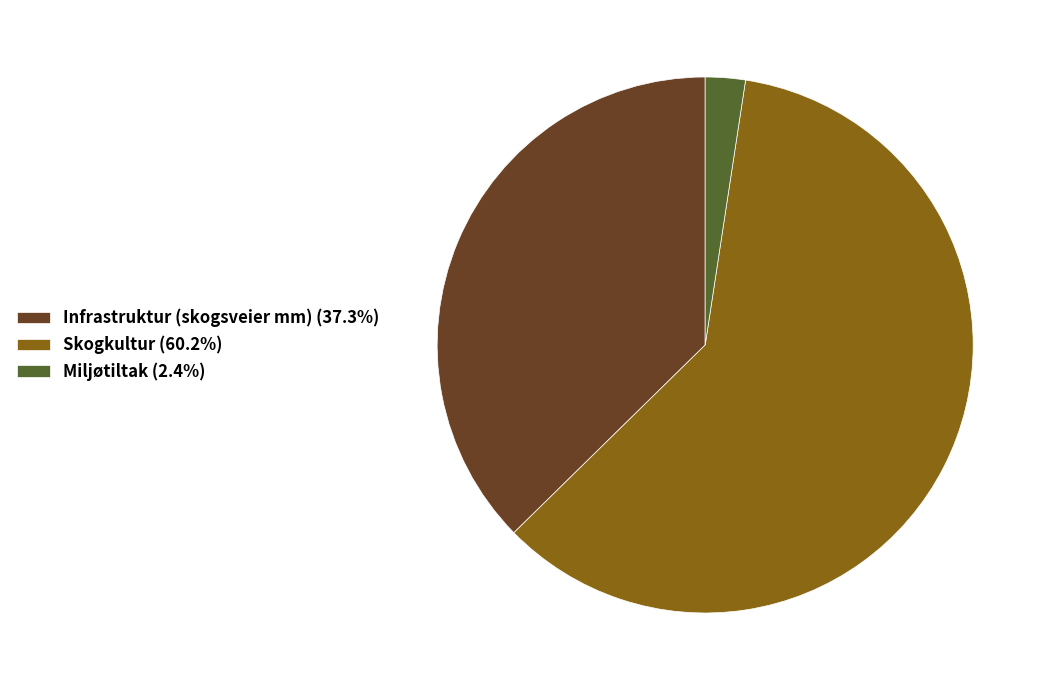

How many slices are in this pie chart?

3